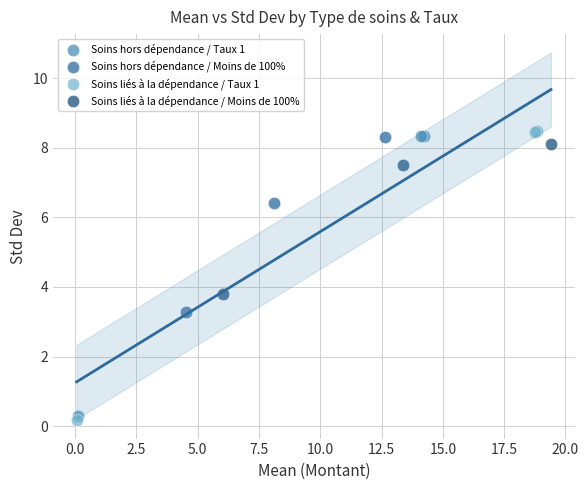

Which series reaches the maximum Y coordinate?

Soins liés à la dépendance / Taux 1